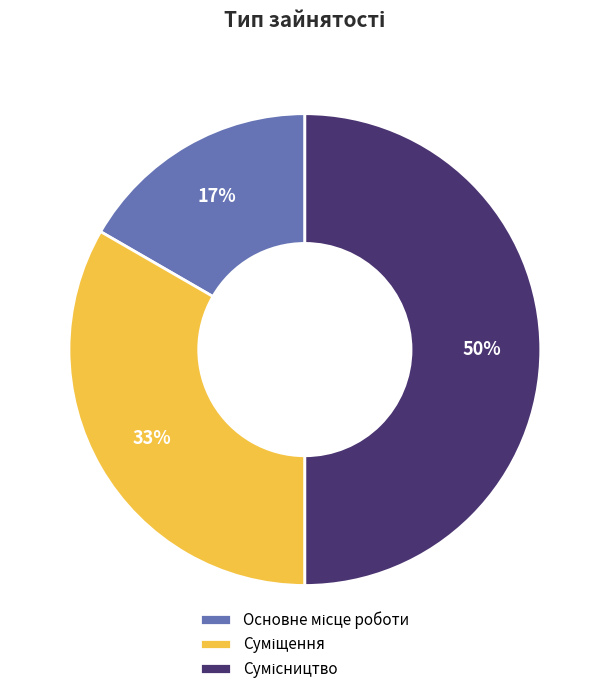

To the nearest percent, what is the average slice percentage?

33%